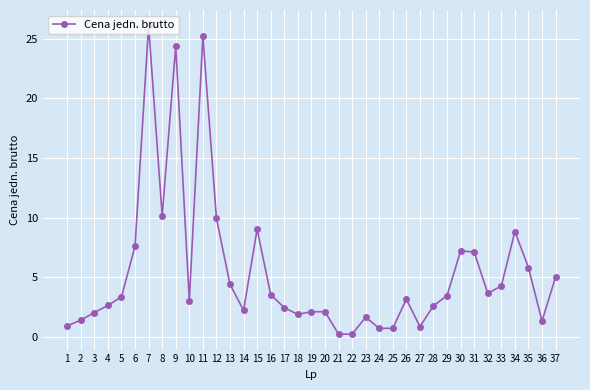

Where is the first local maximum?

7